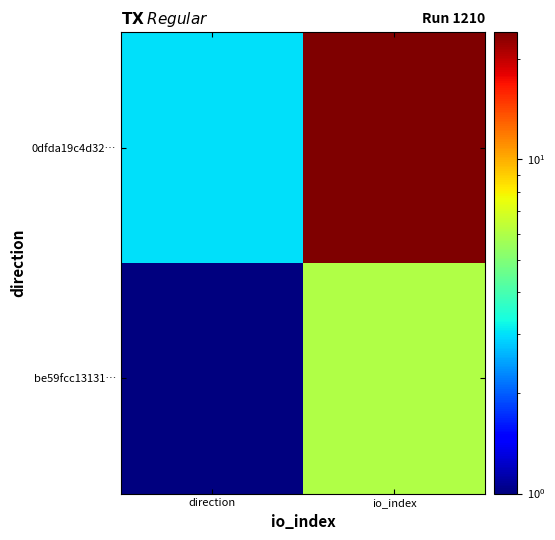

Reading right to left, what are all the values shown in this chart?

be59fcc13131…: io_index=6	direction=1
0dfda19c4d32…: io_index=24	direction=3